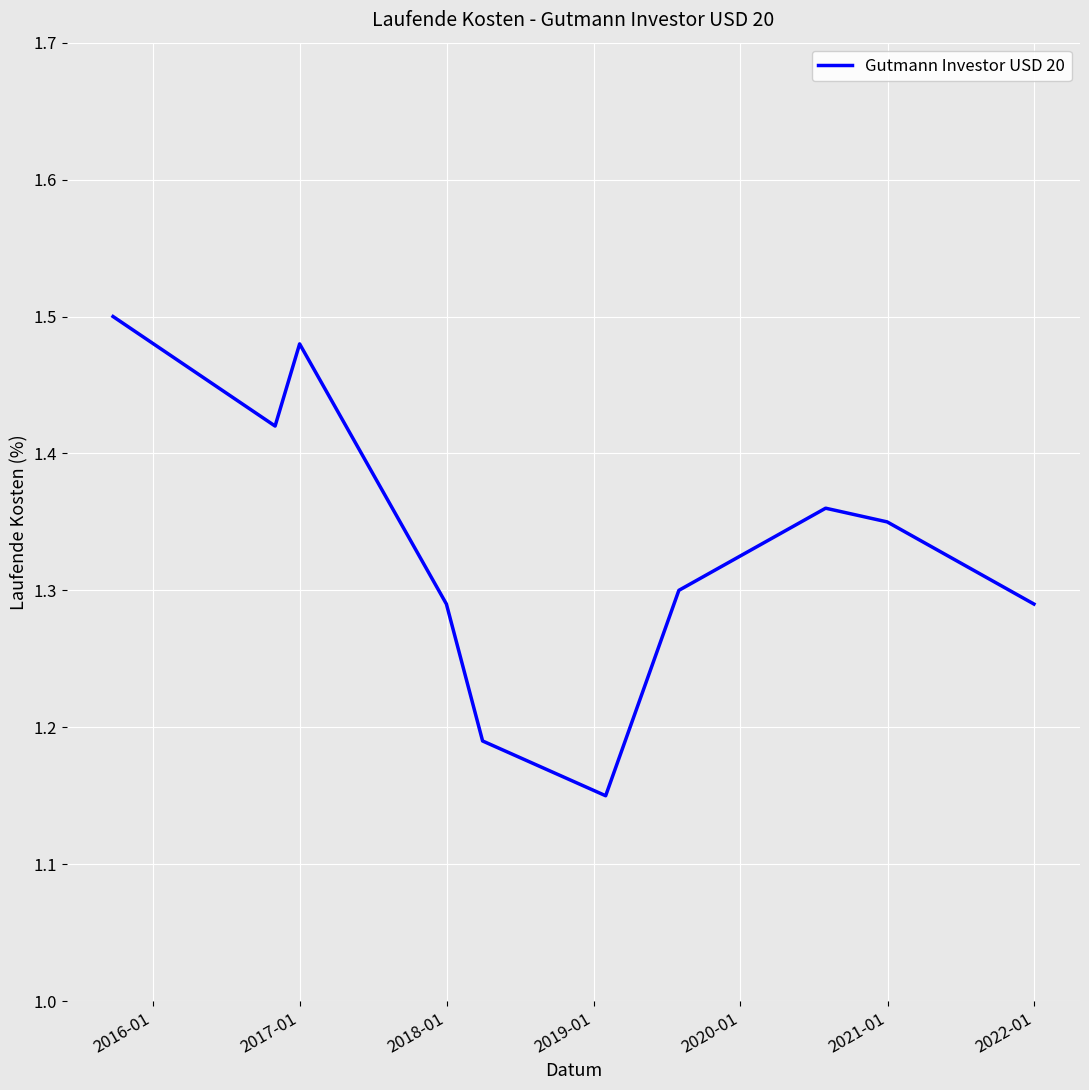

How many interior local valleys (lower than both neighbors) does the data have?

2